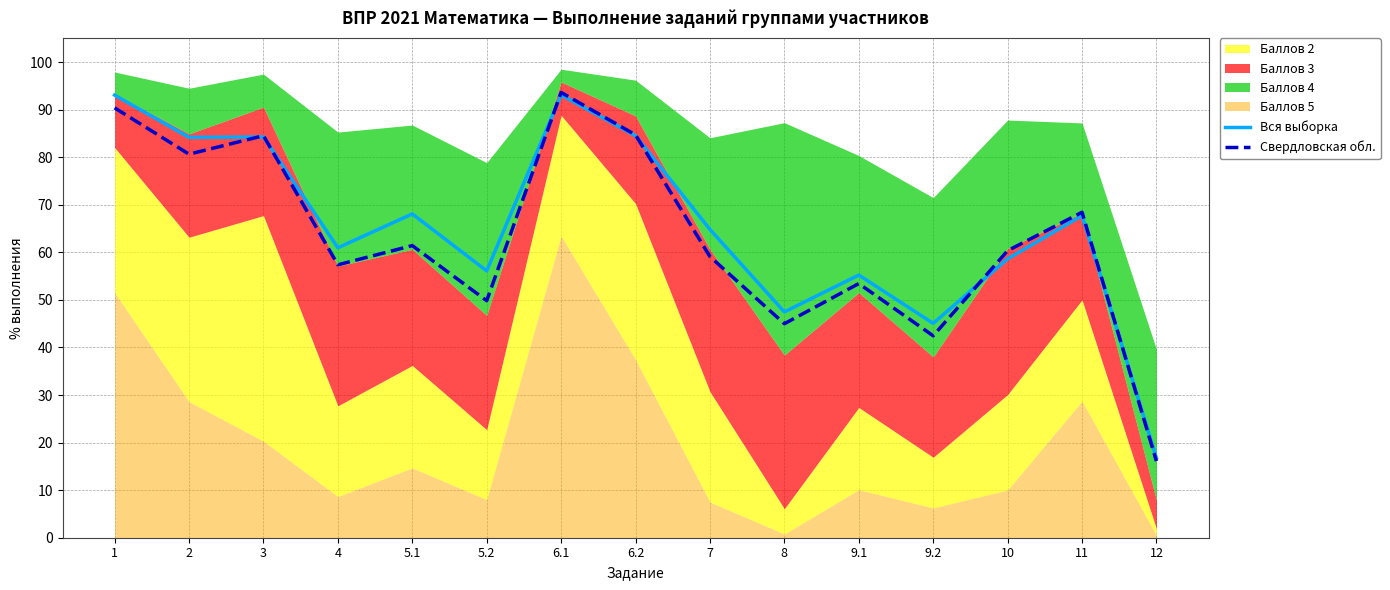

Which category has the lowest value across all series?

12